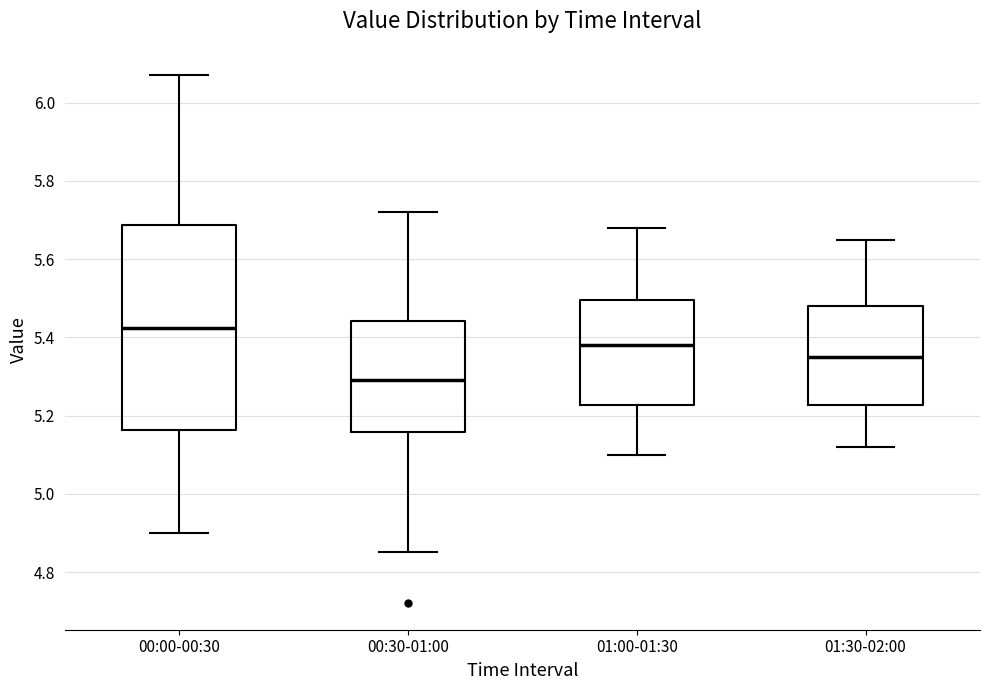

Reading left to right, read every box against the y-axis: the position of its median line, the range the box covers, and the ends of its whiskers. The values are not printed on the chart, so give them approximately, as read against the axis.

00:00-00:30: median 5.42, box 5.16 to 5.68, whiskers 4.90 to 6.08
00:30-01:00: median 5.30, box 5.16 to 5.44, whiskers 4.86 to 5.72
01:00-01:30: median 5.38, box 5.22 to 5.50, whiskers 5.10 to 5.68
01:30-02:00: median 5.36, box 5.22 to 5.48, whiskers 5.12 to 5.66